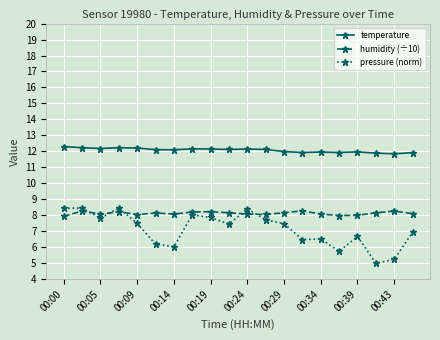

What is the value of the temperature point at the 1st from the left?

12.3